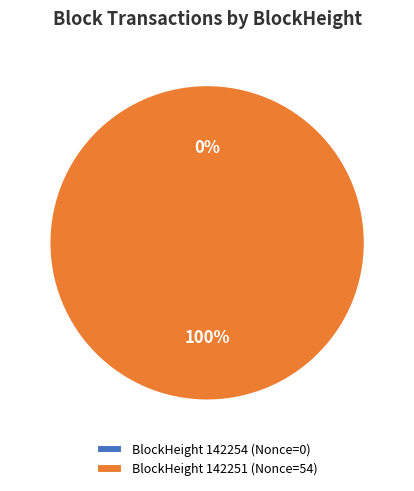

To the nearest percent, what is the difference between the largest and smallest slice percentages?

100%